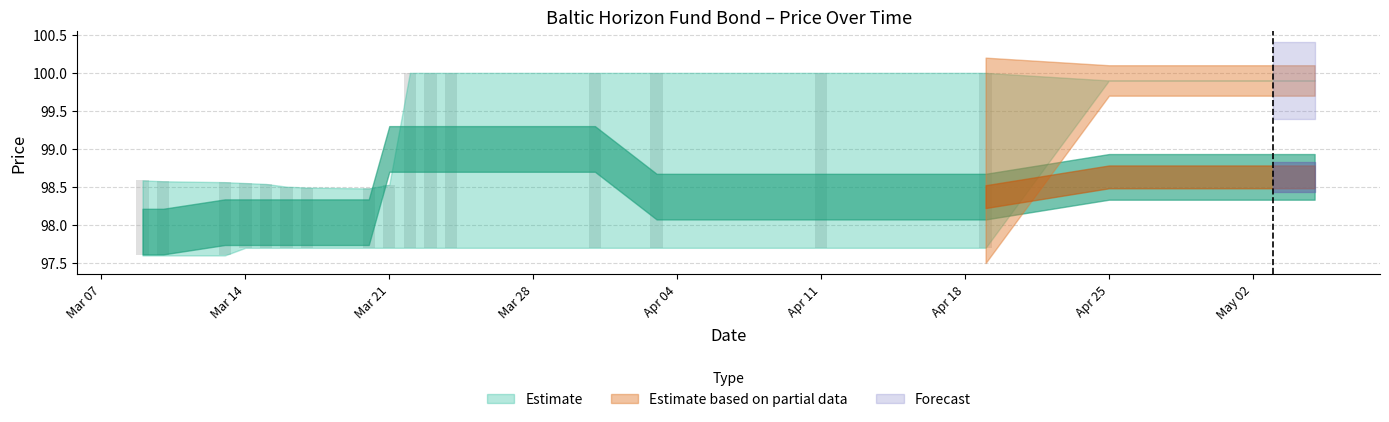

The value of Pēdējā cena at 2023-03-24 is 99.0. True or false?

True